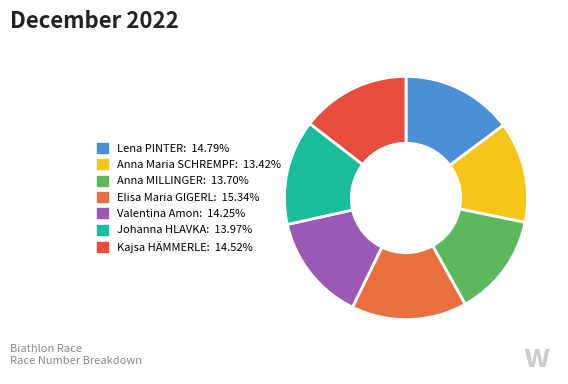

How many slices are in this pie chart?

7